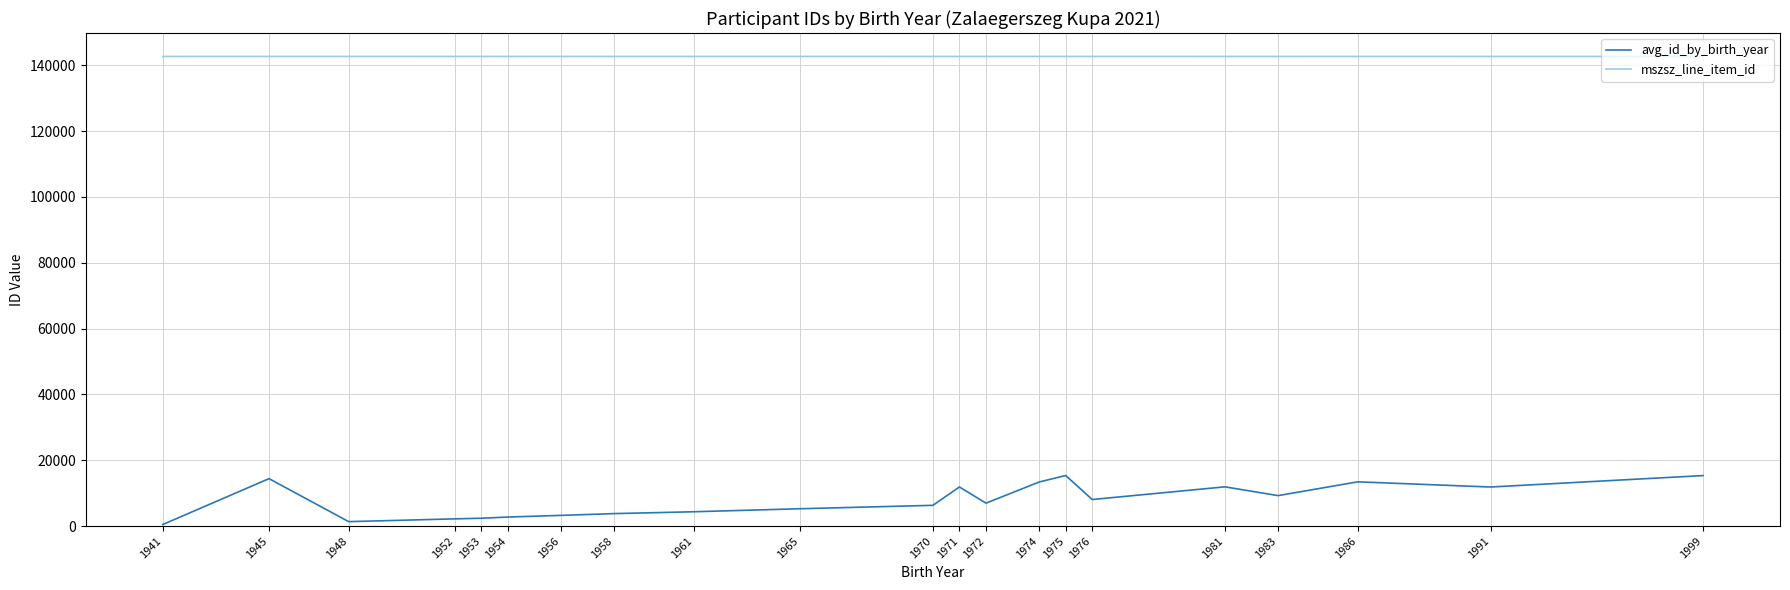

Rank the series by their average value, from lowest to highest.

avg_id_by_birth_year, mszsz_line_item_id